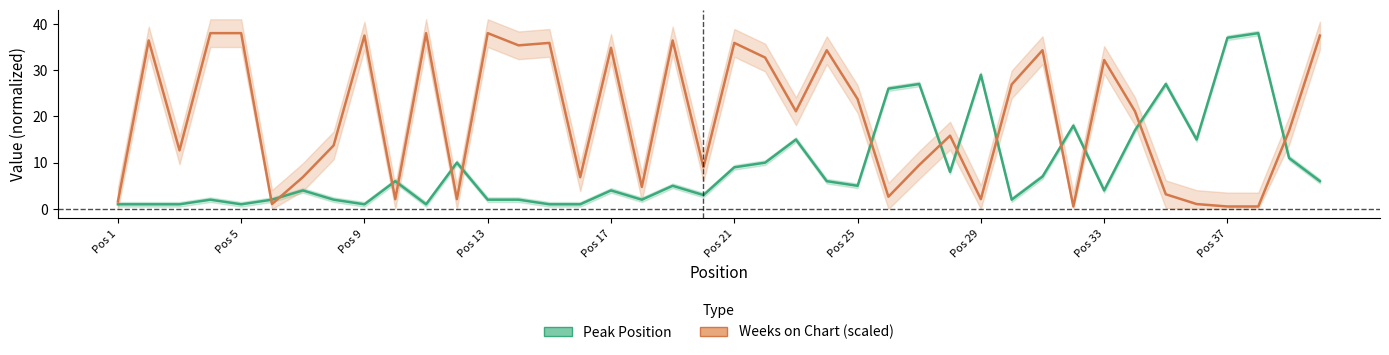

Is the value of Weeks on Chart (scaled) at 13 greater than the value of Peak Position at Pos 5?

Yes